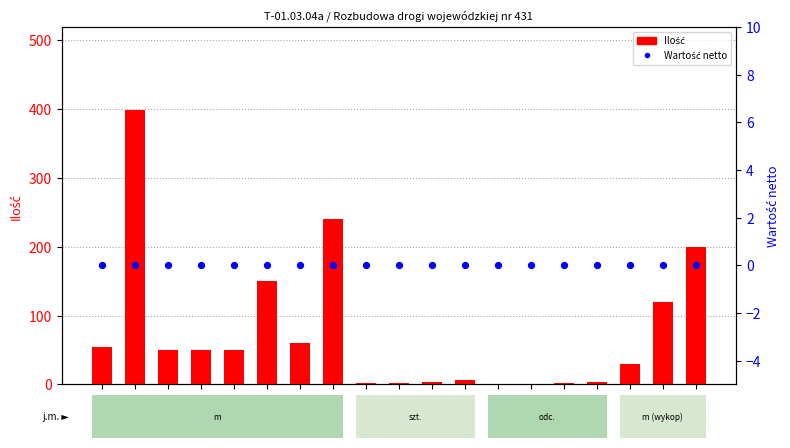

Is the value of Ilość at 1 greater than the value of Wartość netto at 18?

Yes